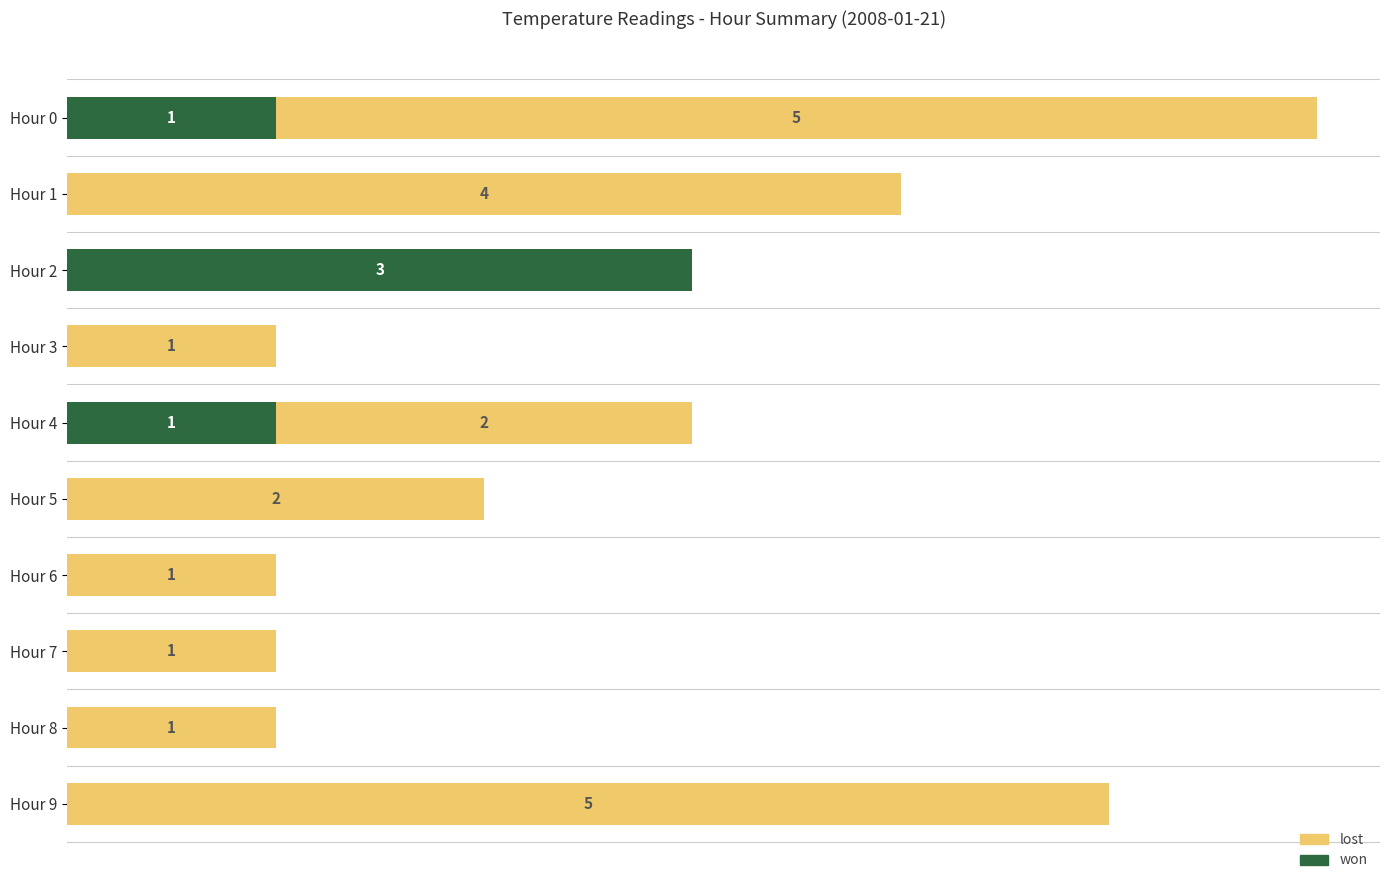

At which category is the sum across all series the highest?

Hour 0